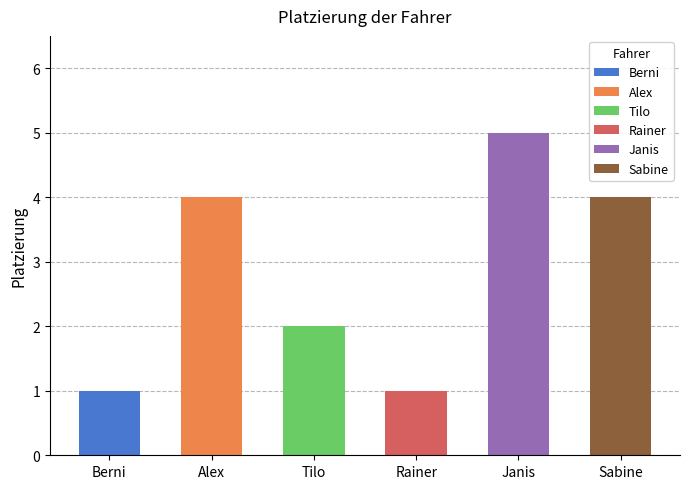

List the labels in order of value, smallest first.

Berni, Rainer, Tilo, Alex, Sabine, Janis